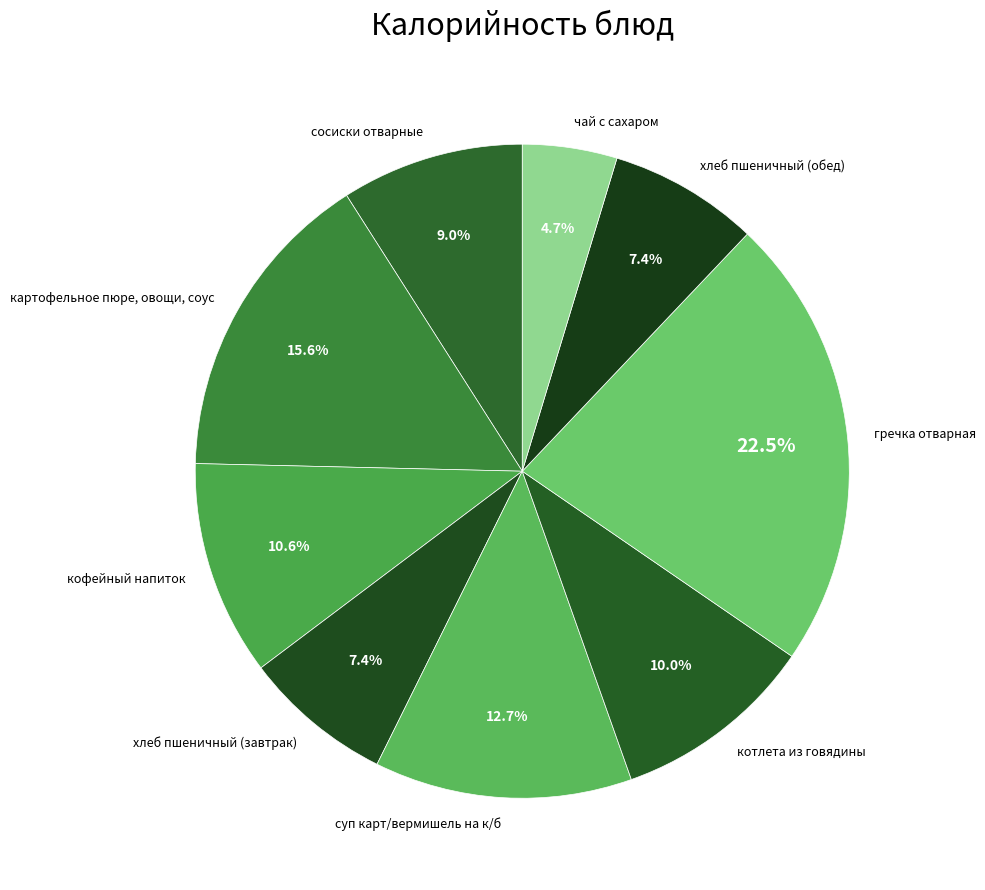

What is the ratio of the value at хлеб пшеничный (завтрак) to the value at кофейный напиток?

0.7